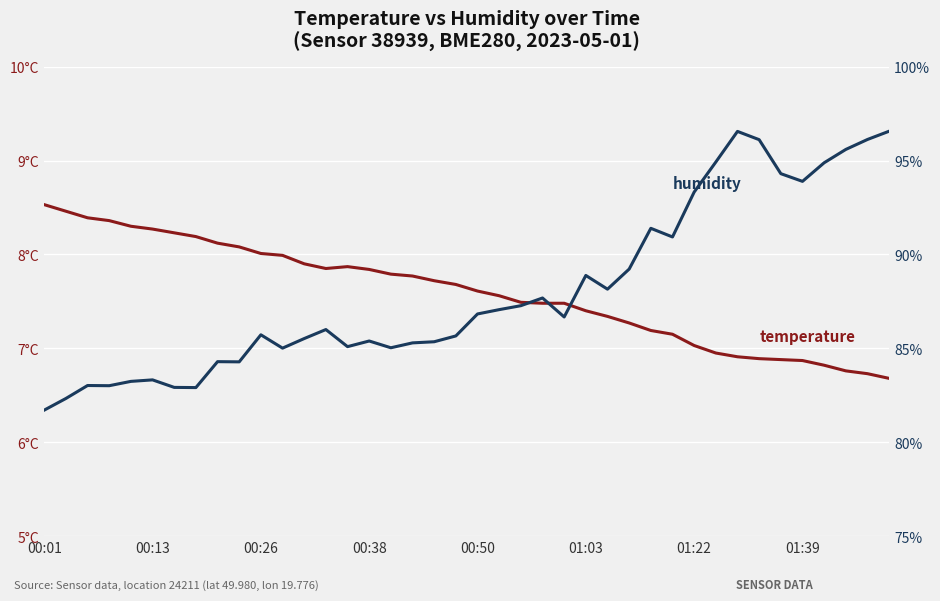

Rank the series by their average value, from lowest to highest.

temperature, humidity